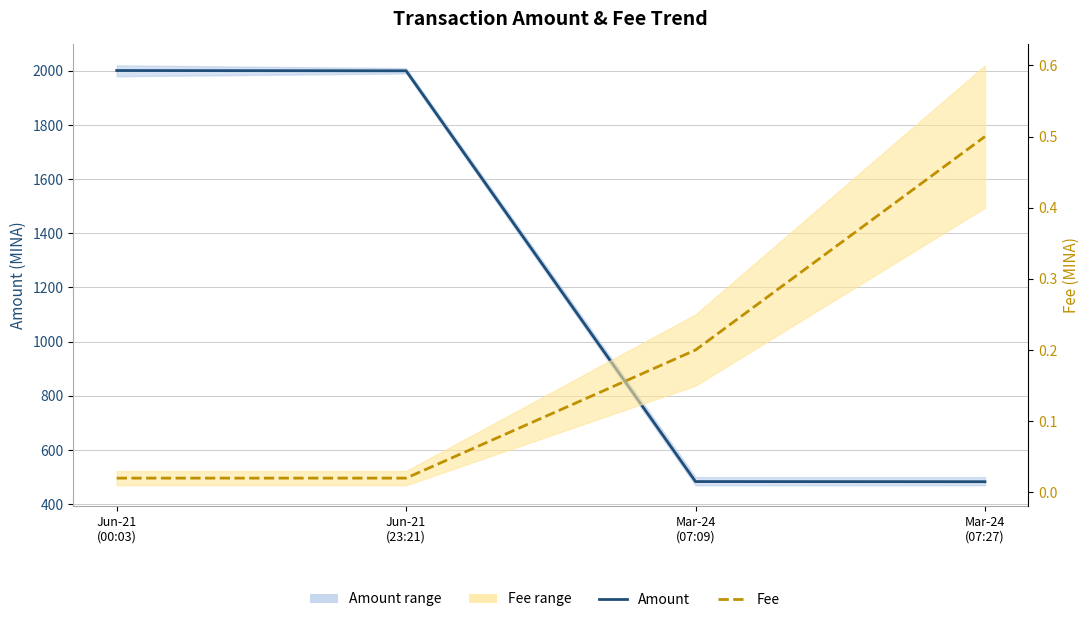

Reading right to left, what are all the values shown in this chart?

Amount: 483.0	483.5	2000.0	2001.0
Fee: 0.5	0.2	0.0	0.0